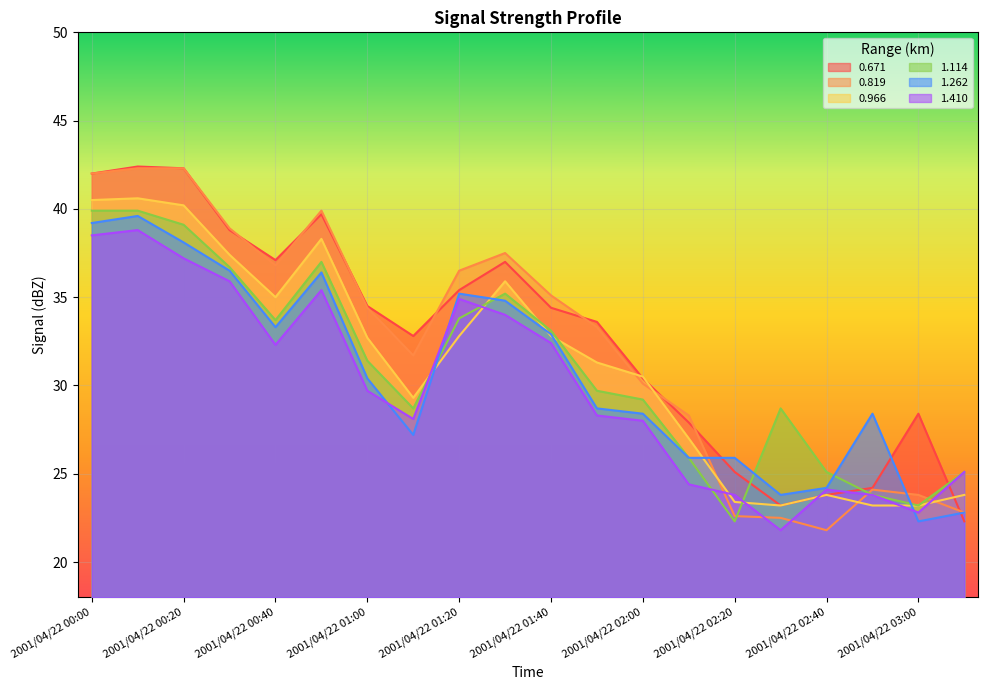

At which category does 0.819 reach its first local valley?

2001/04/22 00:40